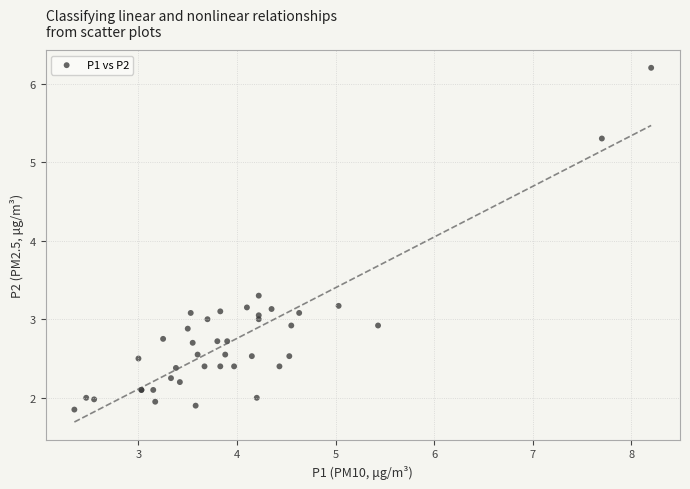

What Y value in the scatter plot is closest to 4?

3.3